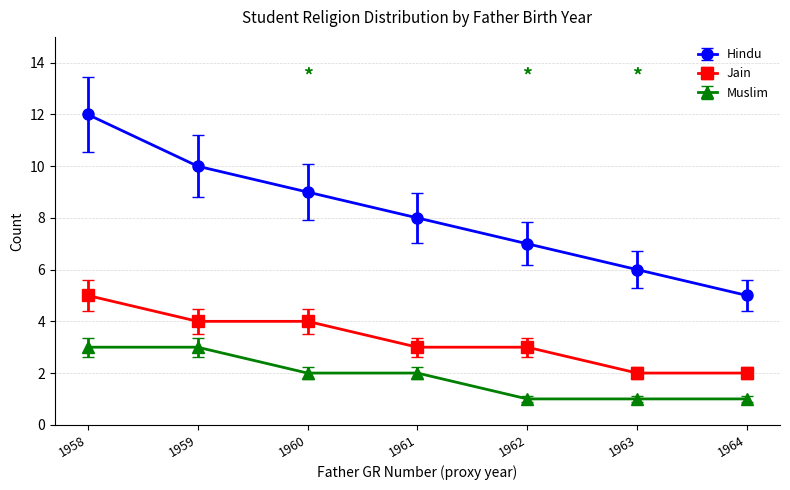

How many Muslim values are between 1 and 3?

7